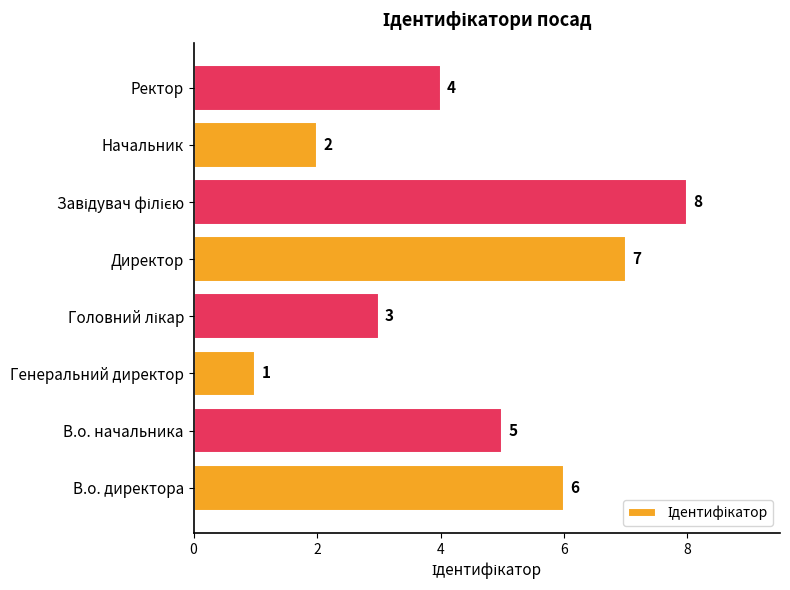

How many bars are there in total?

8